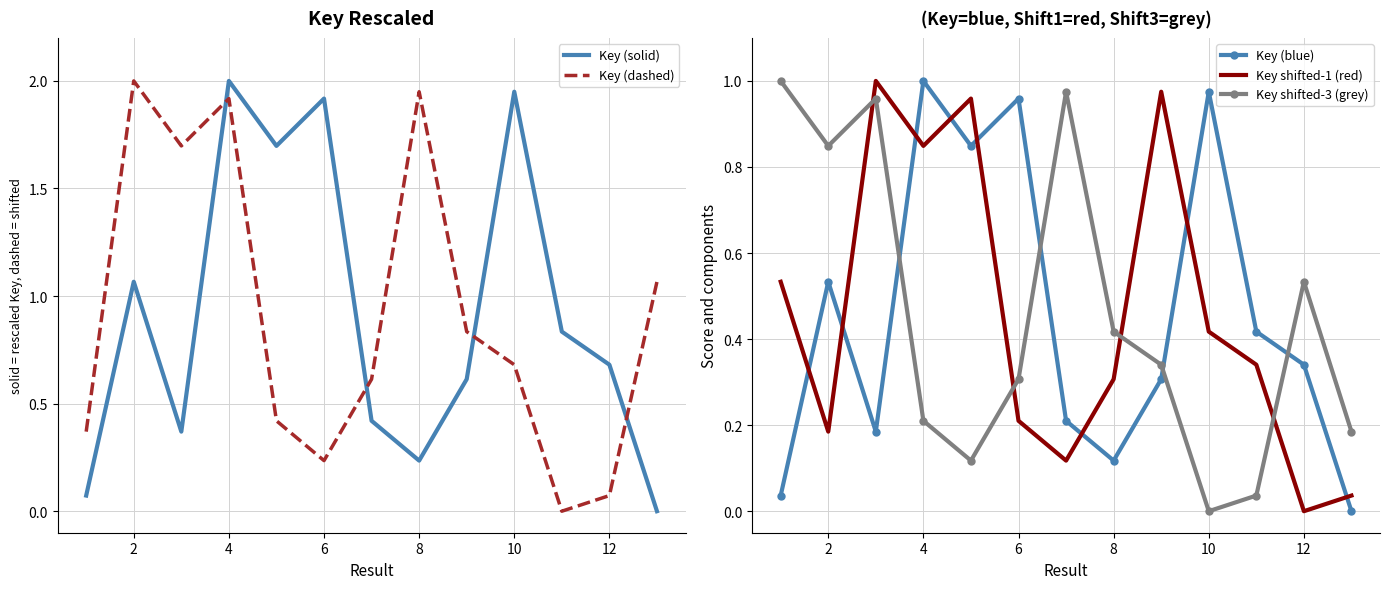

Does the chart display data point markers on the line(s)?

No